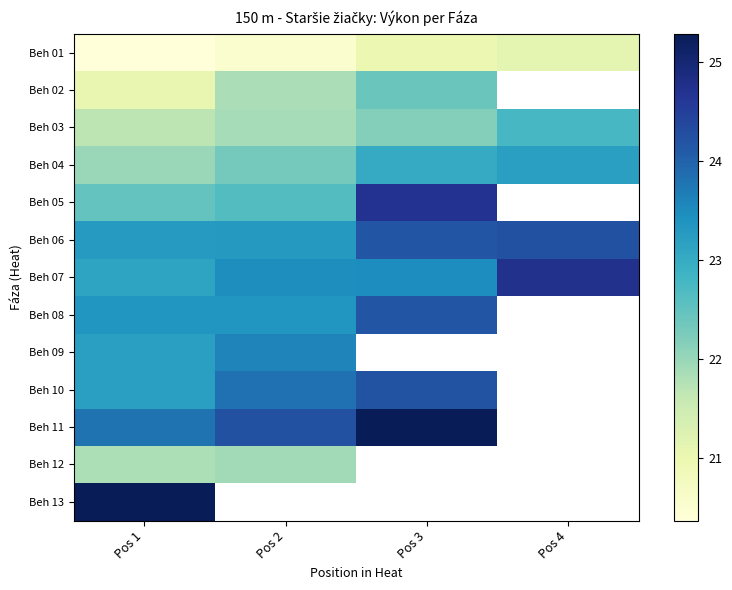

Count the number of data series in this chart.

13